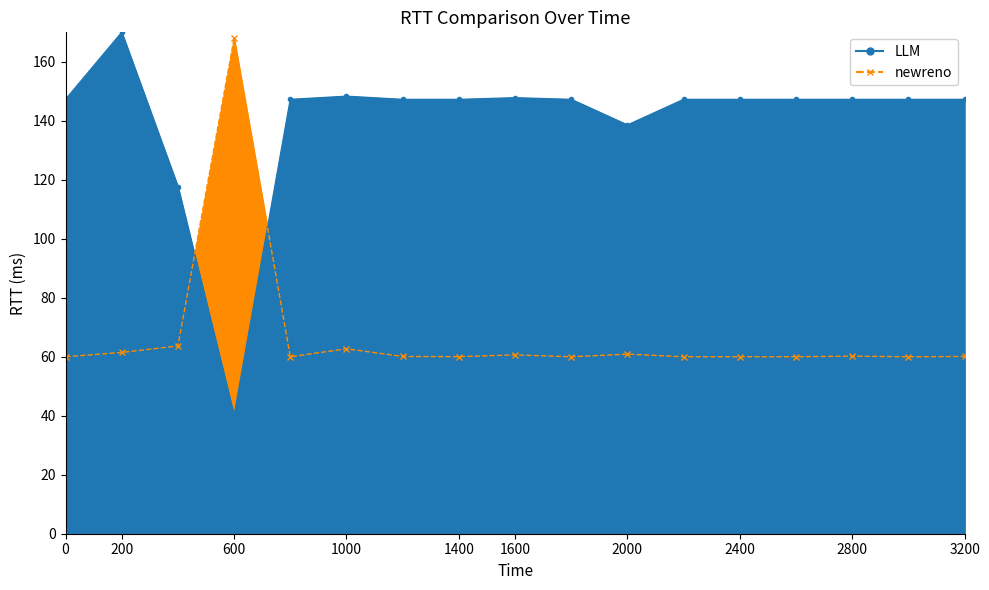

True or false: 實徵數-金額 has a value of 60.0 at 輕型機車.

True